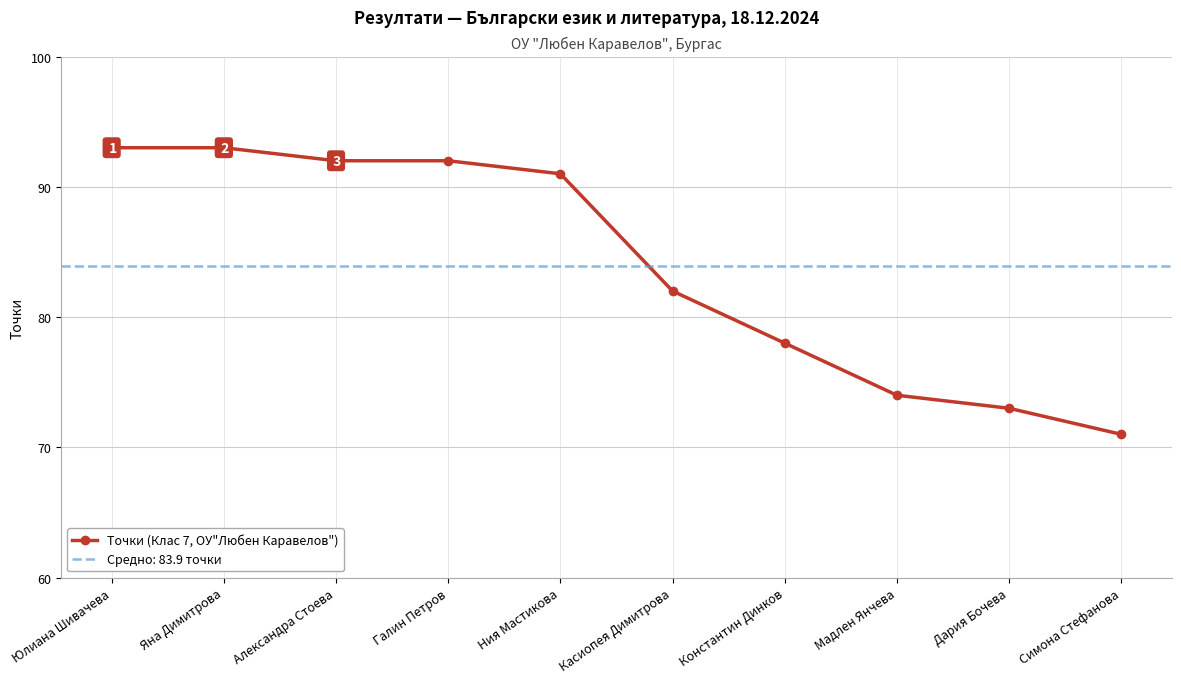

What is the approximate value at Александра Стоева, to the nearest 10?

90